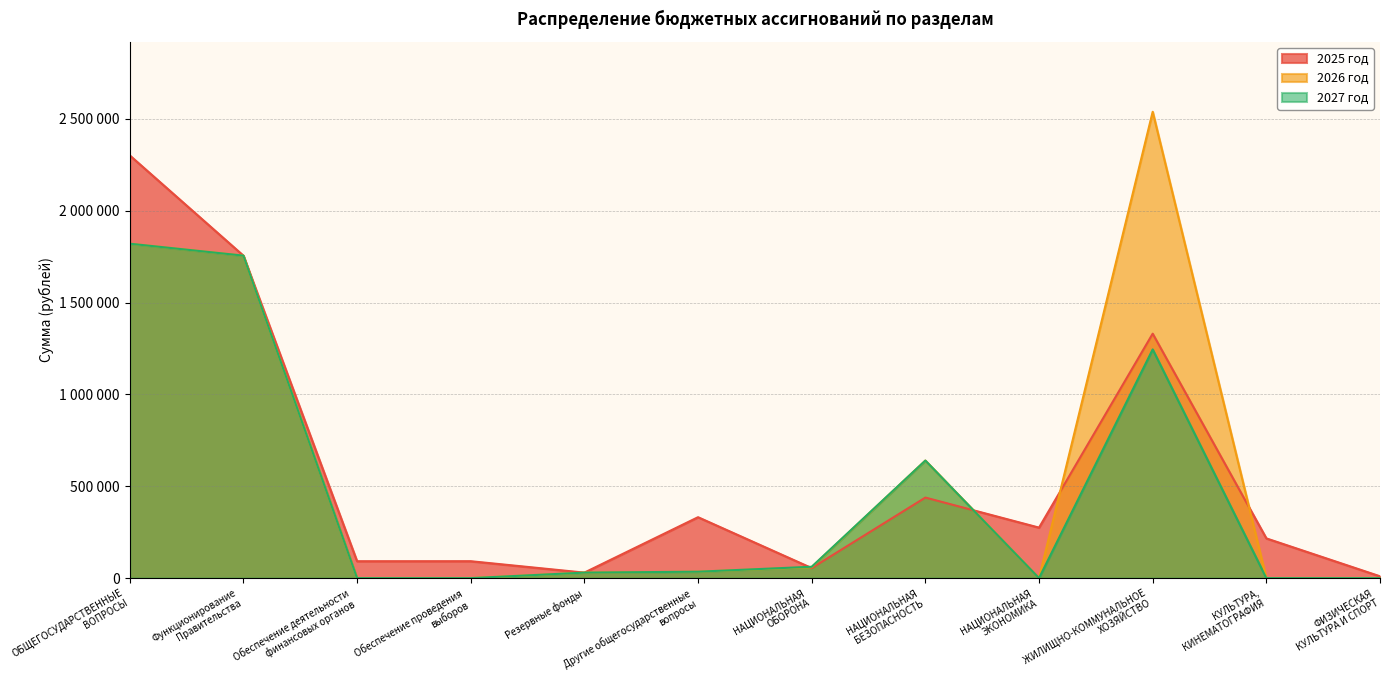

Where is the first local maximum for 2027 год?

НАЦИОНАЛЬНАЯ
БЕЗОПАСНОСТЬ